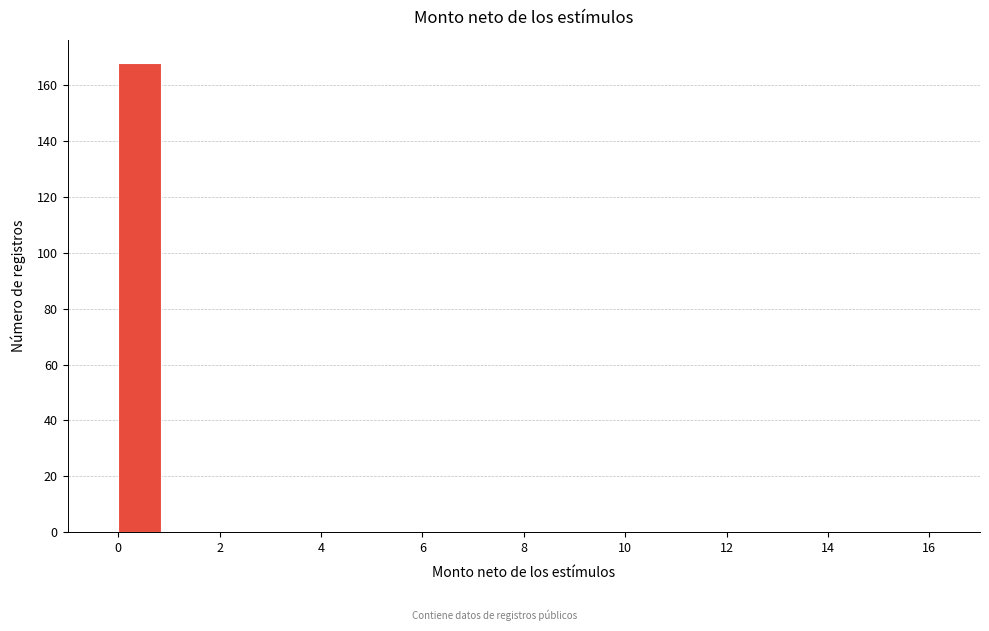

What is the height of the bar covering 0 to 1 on the x-axis? The values are not printed on the chart, so give them approximately, as read against the axis.

168